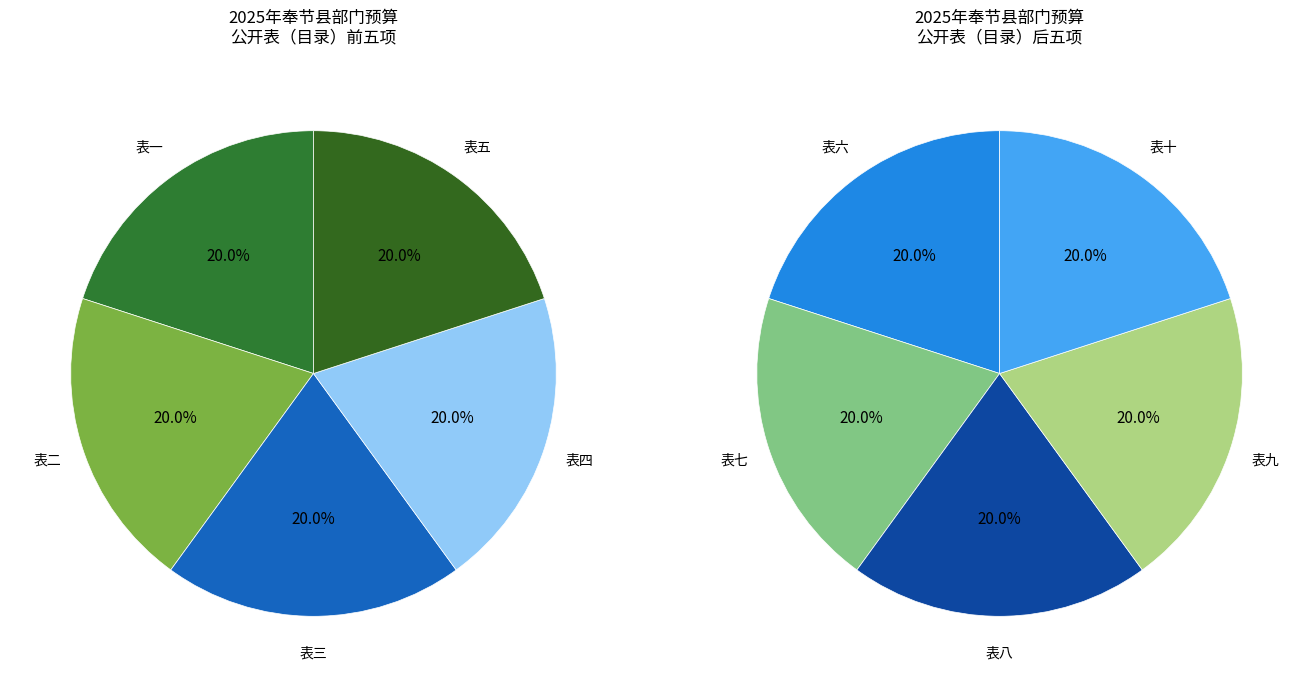

How many slices are in this pie chart?

10